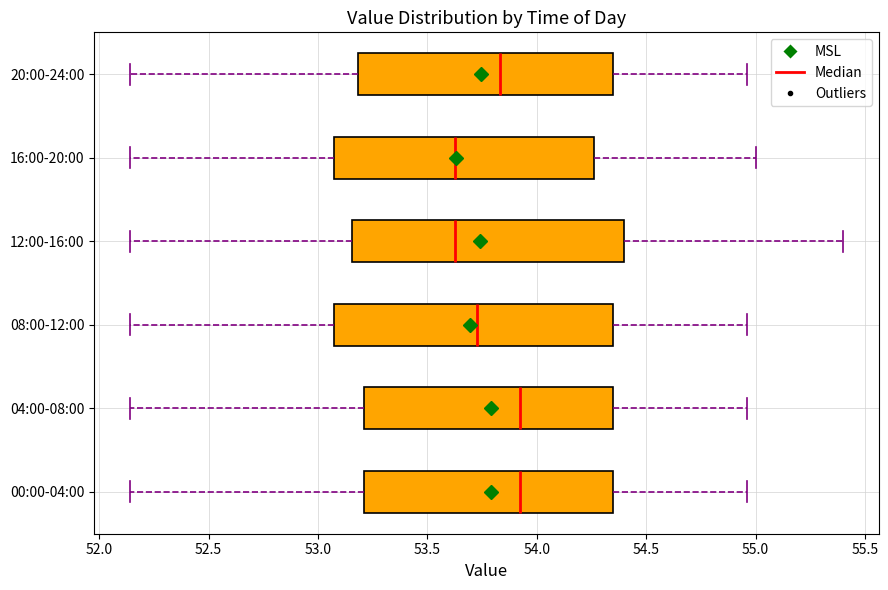

Reading bottom to top, transcribe this box plot: for each box, give where its median line is, the range the box spans, and where its two whiskers end, as read against the x-axis. The values are not printed on the chart, so give them approximately, as read against the axis.

00:00-04:00: median 53.95, box 53.20 to 54.35, whiskers 52.15 to 54.95
04:00-08:00: median 53.95, box 53.20 to 54.35, whiskers 52.15 to 54.95
08:00-12:00: median 53.75, box 53.10 to 54.35, whiskers 52.15 to 54.95
12:00-16:00: median 53.65, box 53.15 to 54.40, whiskers 52.15 to 55.40
16:00-20:00: median 53.65, box 53.10 to 54.25, whiskers 52.15 to 55.00
20:00-24:00: median 53.85, box 53.20 to 54.35, whiskers 52.15 to 54.95